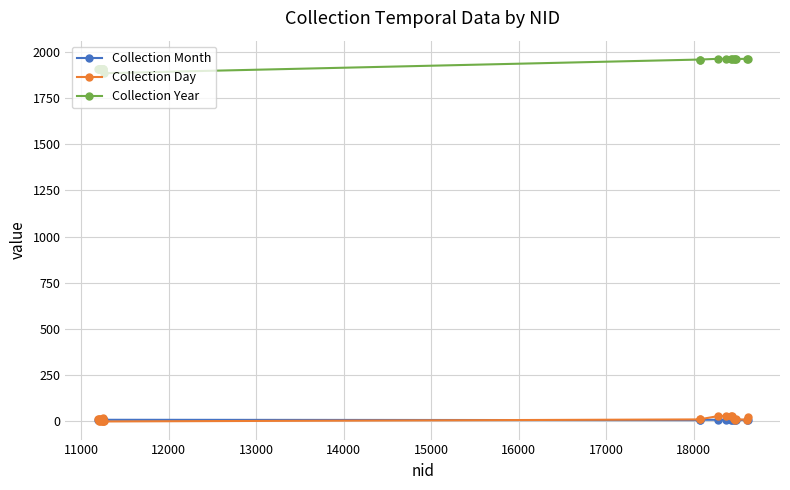

True or false: Collection Day has more than 2 interior local peaks.

True